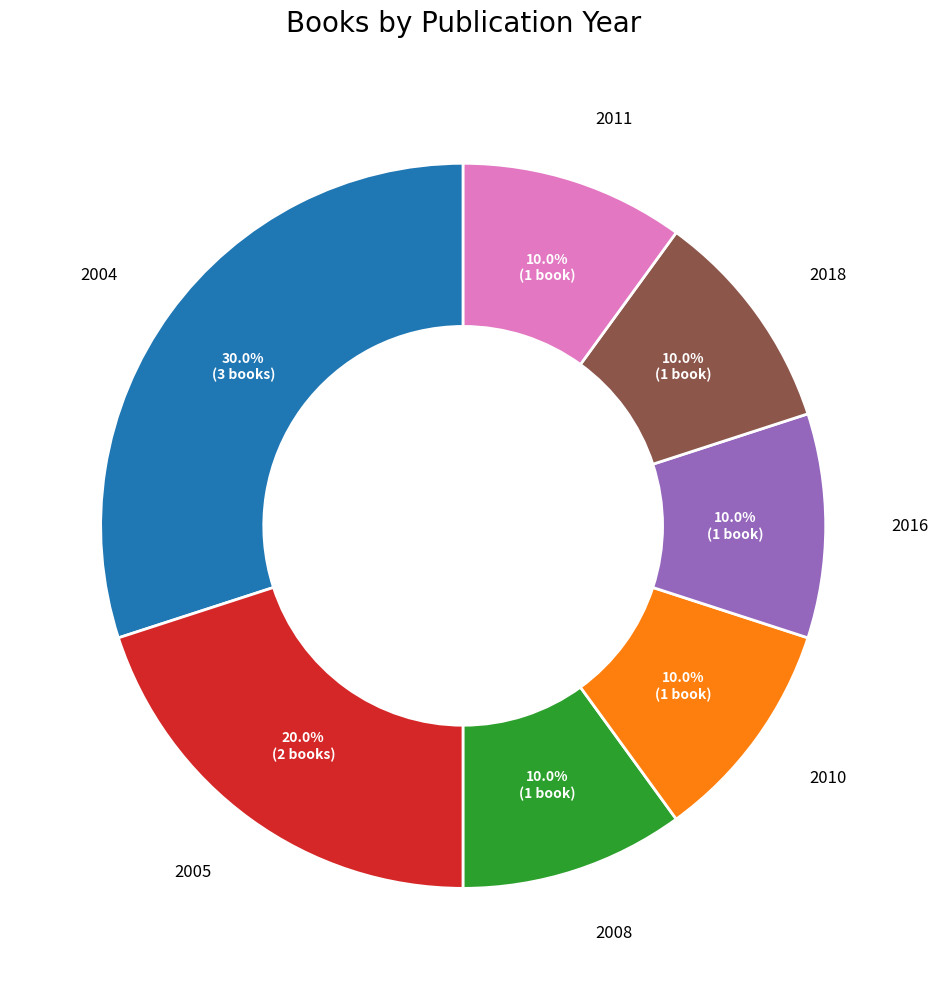

Is there a majority slice in this chart?

No